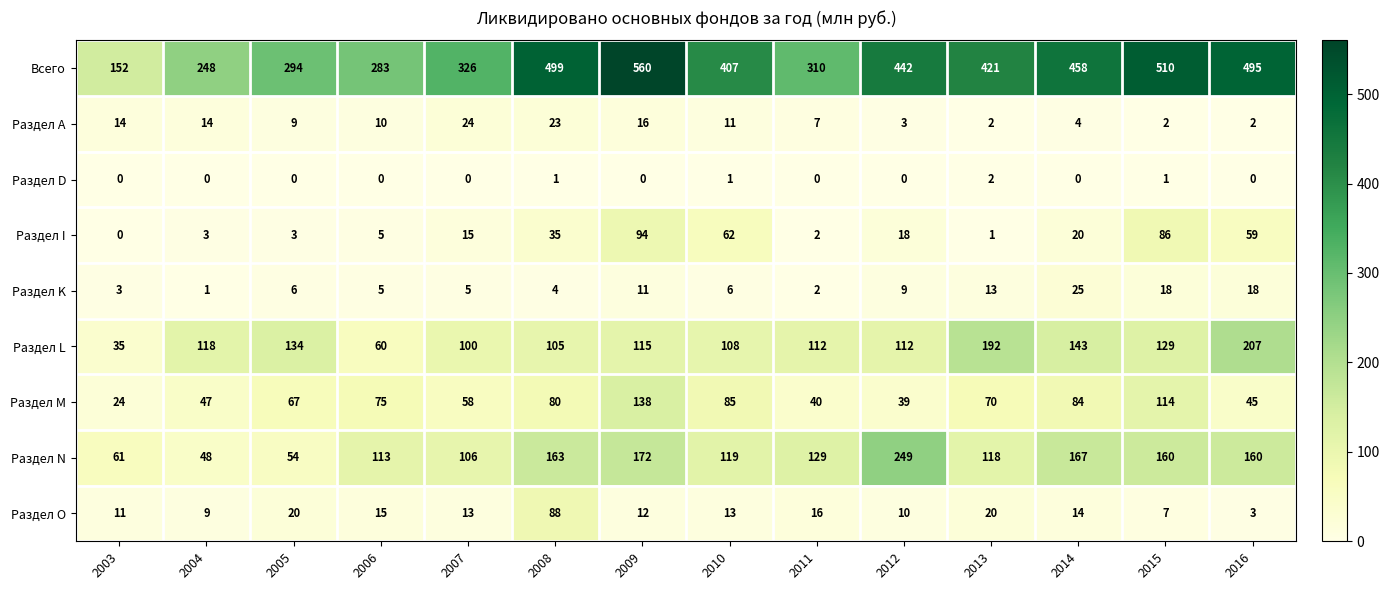

At which label does Раздел А first exceed 10?

2003